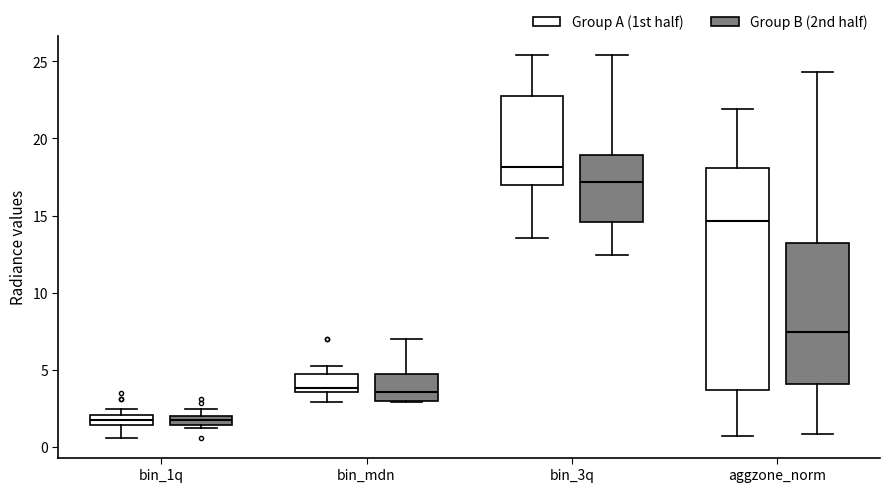

Which box is the tallest, from its lower edge to its upper edge?

aggzone_norm (Group A (1st half))